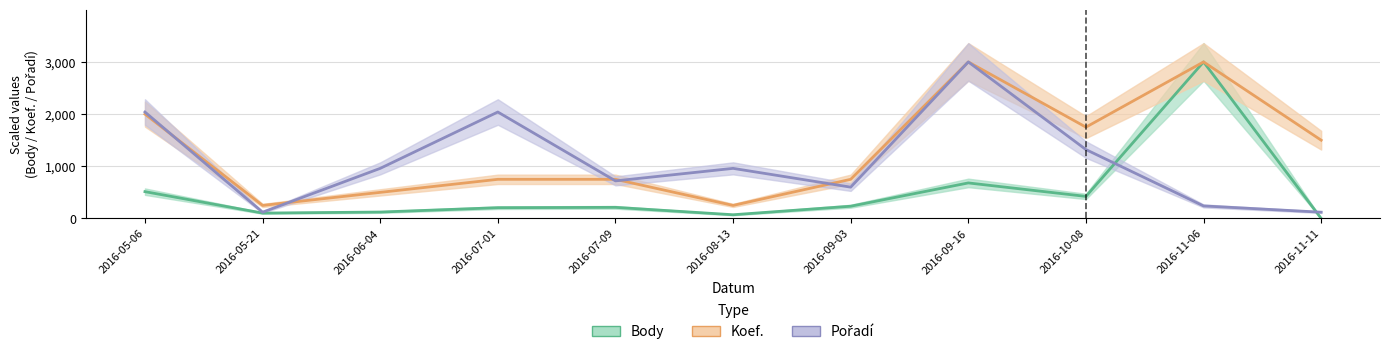

At which category is the sum across all series the highest?

2016-09-16